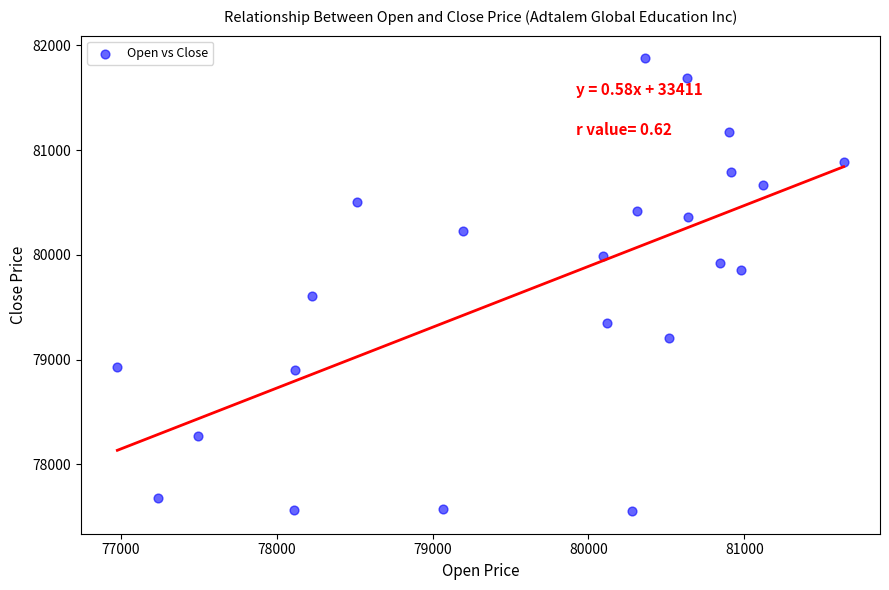

What is the range of X values (max minus min)?

4661